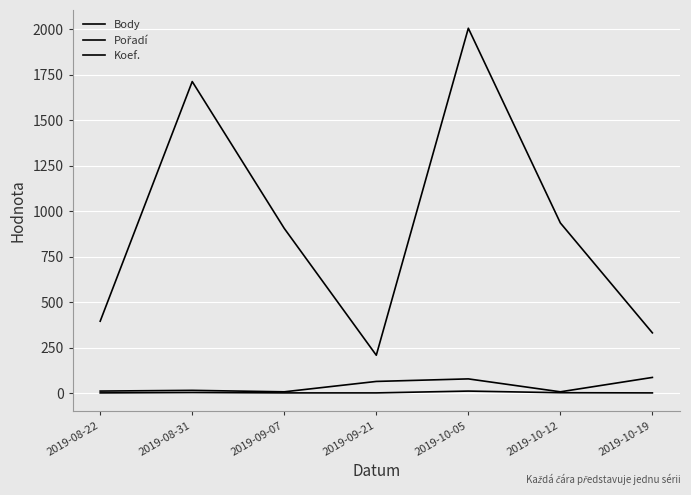

What is the label of the 2nd point from the left?

2019-08-31